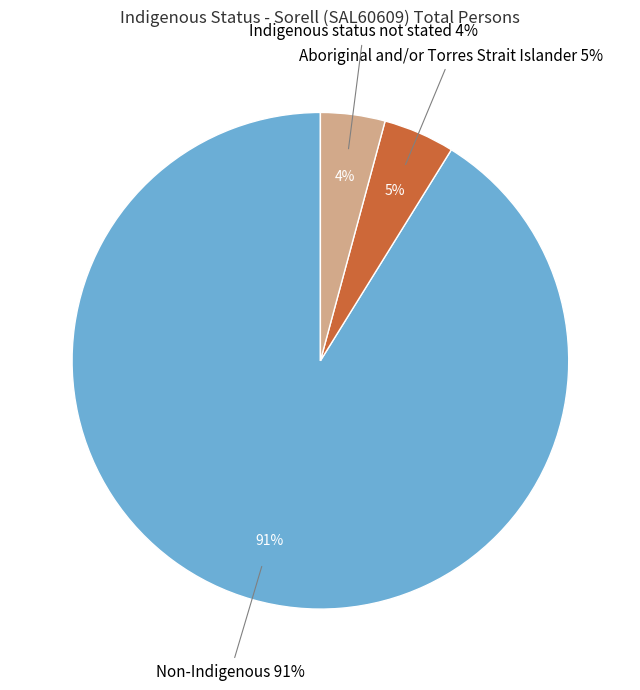

Between Aboriginal and/or Torres Strait Islander and Indigenous status not stated, which is larger?

Aboriginal and/or Torres Strait Islander